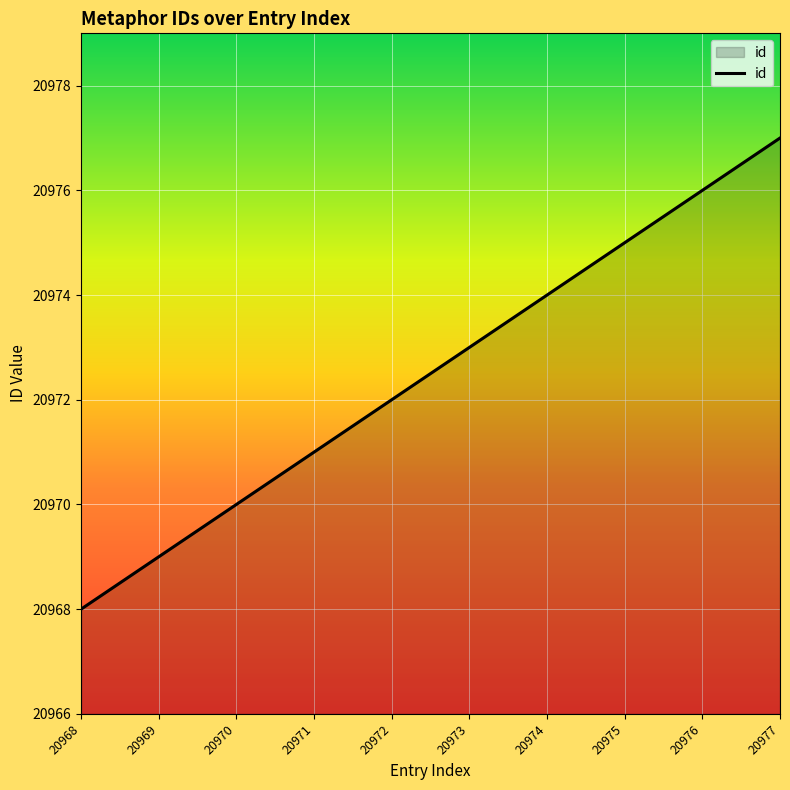

What is the difference between the maximum and minimum values?

9